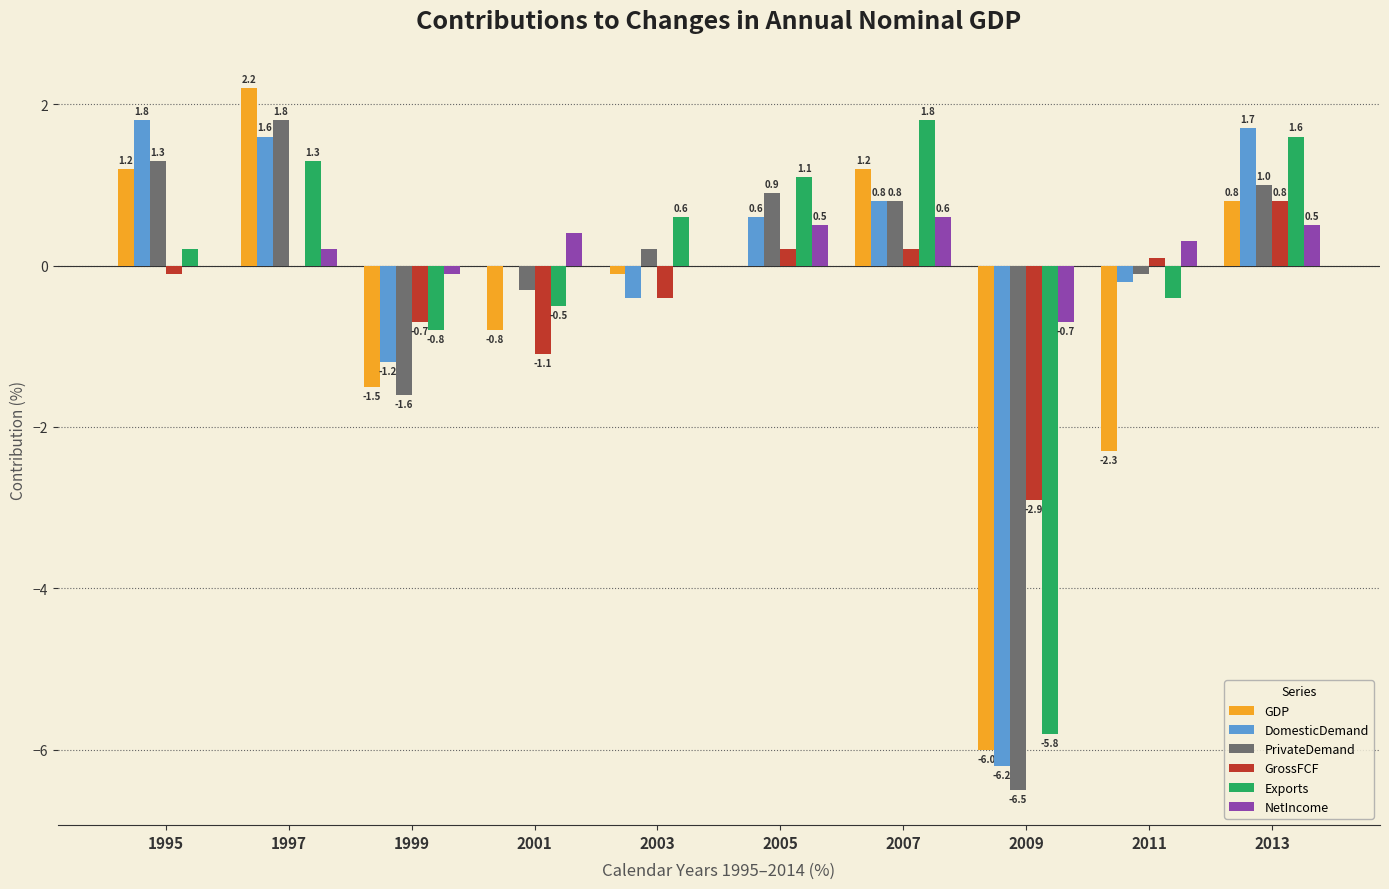

Is it true that NetIncome equals -0.6 at 1995?

False